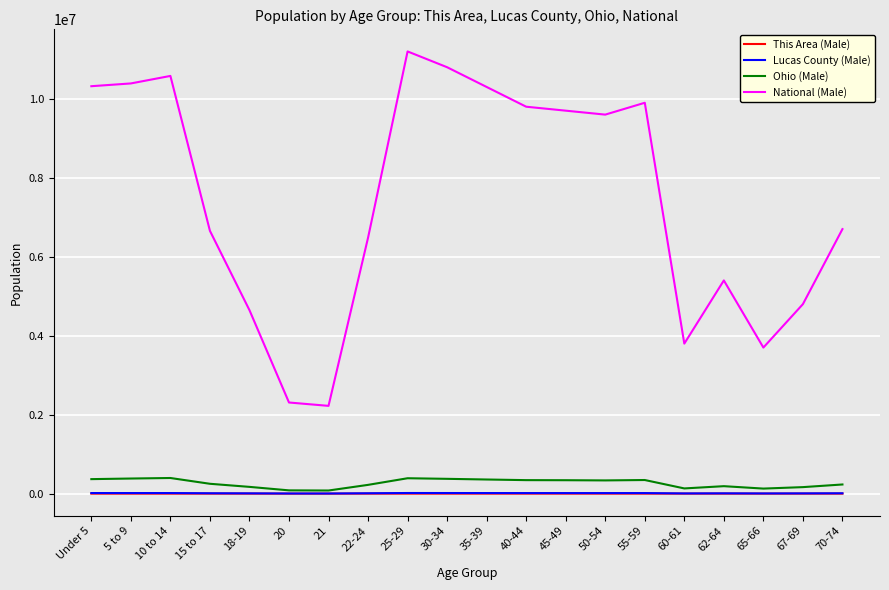

How many distinct data groups are displayed?

4